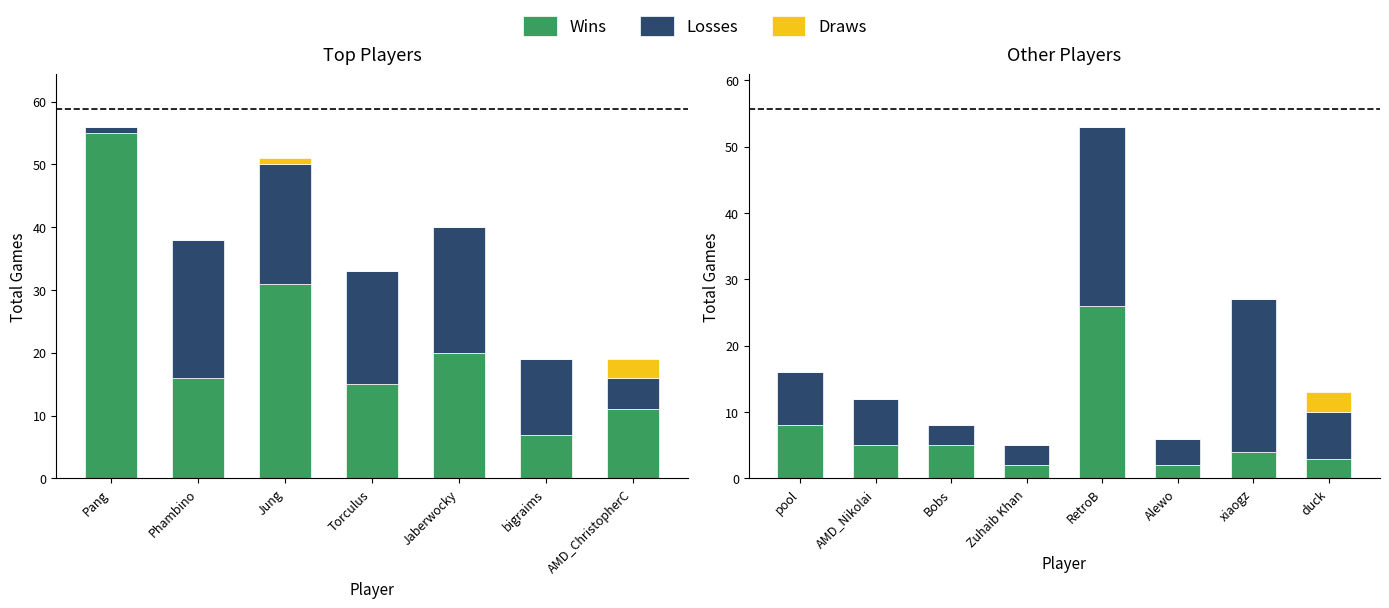

How many positive values does the Draws series have?

1